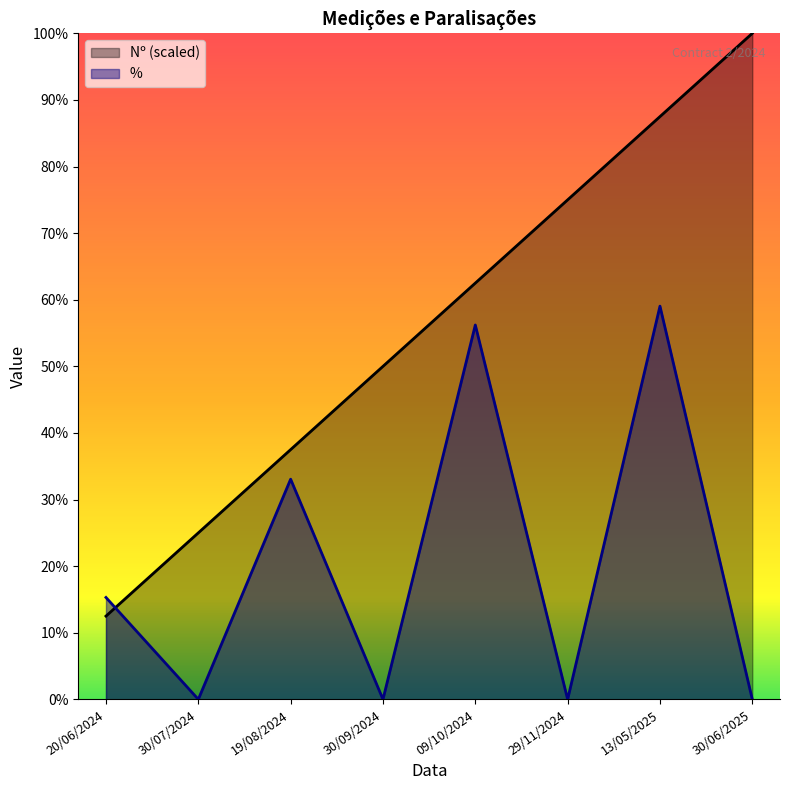

Which has a higher value, 13/05/2025 or 19/08/2024?

13/05/2025